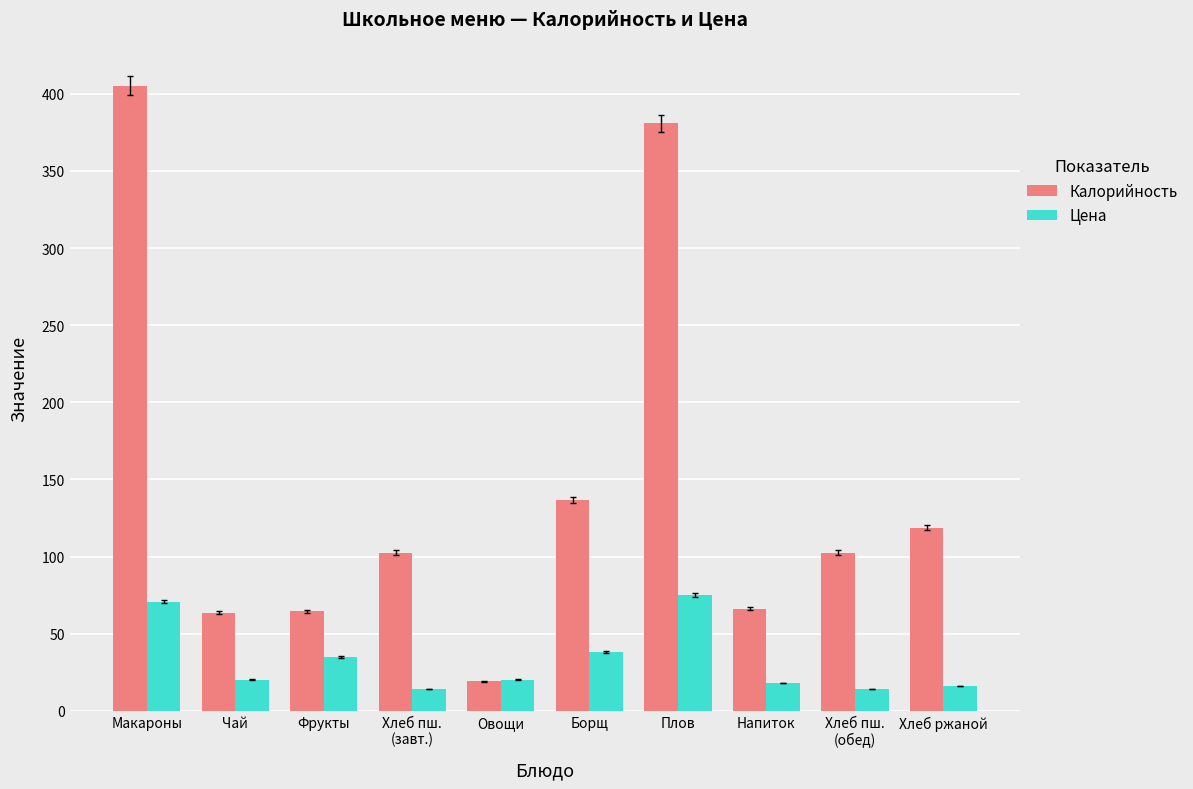

How many bars are there in each group?

2